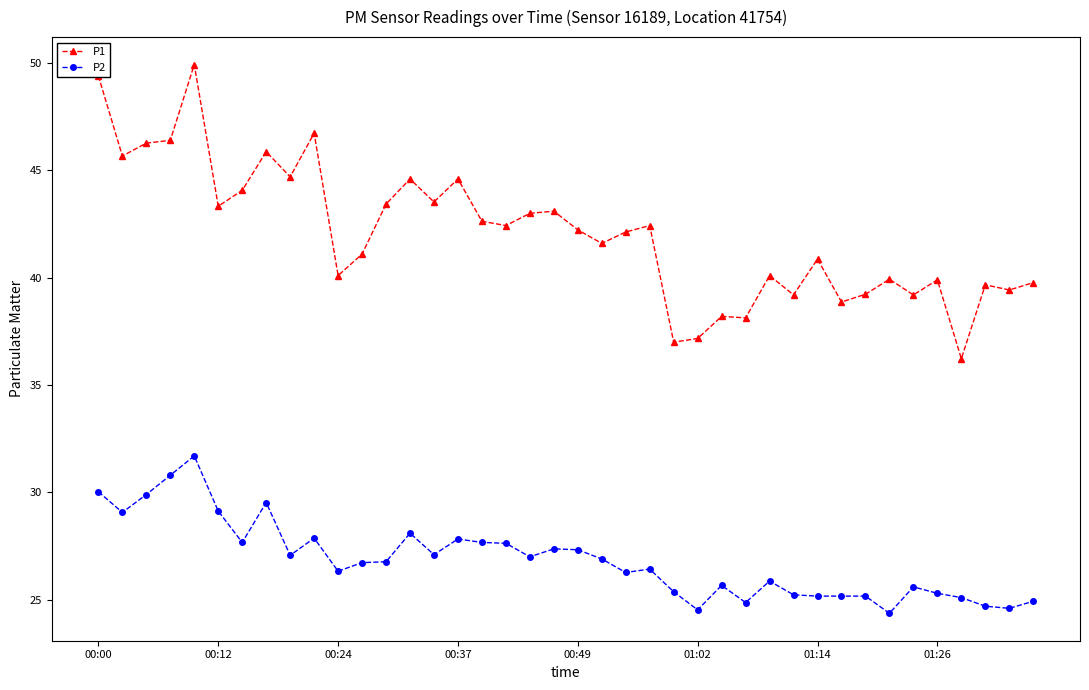

Which series has the largest range (max minus min)?

P1